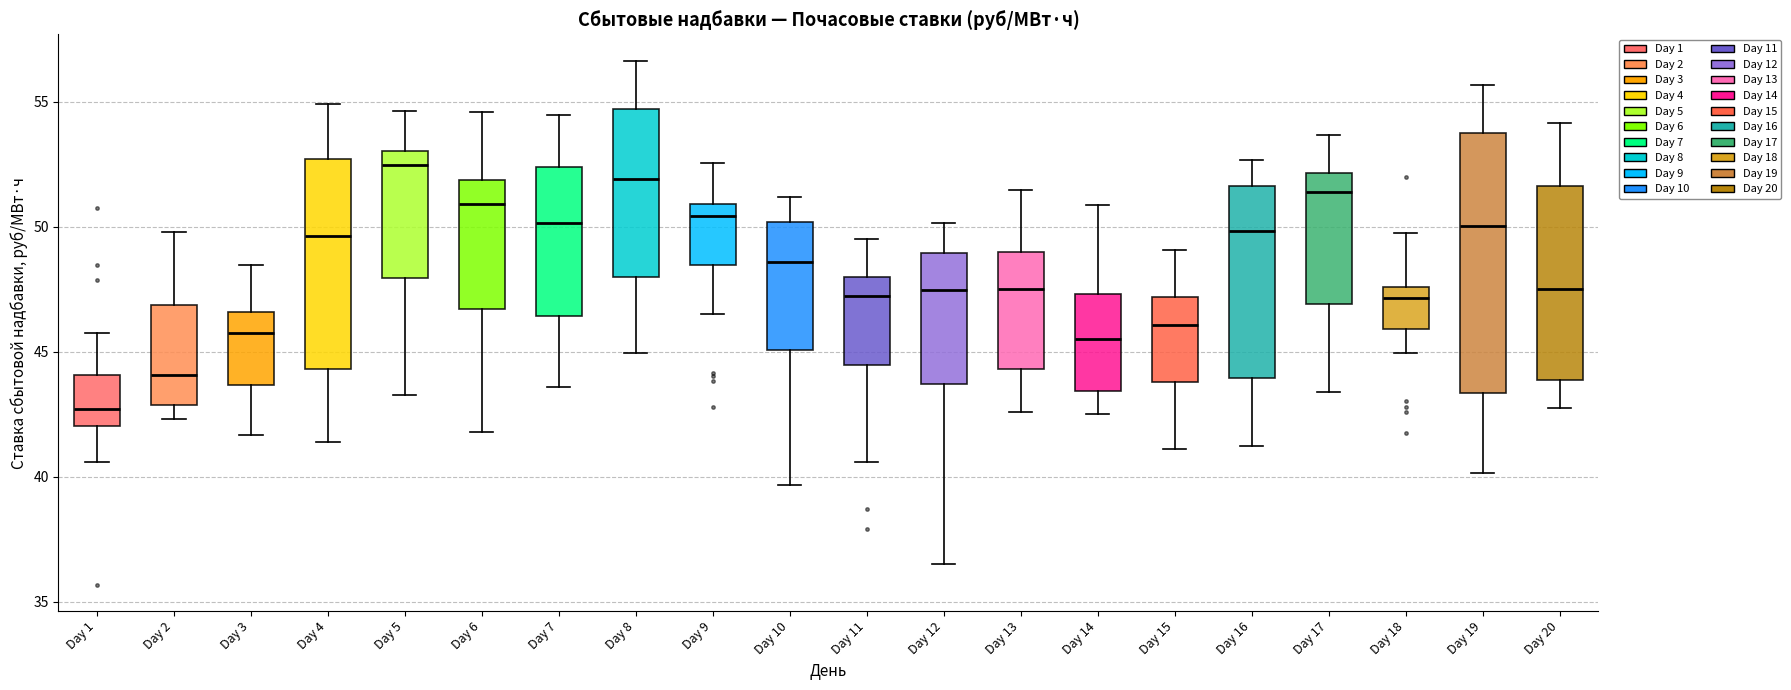

Reading left to right, read every box against the y-axis: the position of its median line, the range the box covers, and the ends of its whiskers. The values are not printed on the chart, so give them approximately, as read against the axis.

Day 1: median 42.5, box 42.0 to 44.0, whiskers 40.5 to 45.5
Day 2: median 44.0, box 43.0 to 47.0, whiskers 42.5 to 50.0
Day 3: median 46.0, box 43.5 to 46.5, whiskers 41.5 to 48.5
Day 4: median 49.5, box 44.5 to 52.5, whiskers 41.5 to 55.0
Day 5: median 52.5, box 48.0 to 53.0, whiskers 43.5 to 54.5
Day 6: median 51.0, box 46.5 to 52.0, whiskers 42.0 to 54.5
Day 7: median 50.0, box 46.5 to 52.5, whiskers 43.5 to 54.5
Day 8: median 52.0, box 48.0 to 54.5, whiskers 45.0 to 56.5
Day 9: median 50.5, box 48.5 to 51.0, whiskers 46.5 to 52.5
Day 10: median 48.5, box 45.0 to 50.0, whiskers 39.5 to 51.0
Day 11: median 47.0, box 44.5 to 48.0, whiskers 40.5 to 49.5
Day 12: median 47.5, box 43.5 to 49.0, whiskers 36.5 to 50.0
Day 13: median 47.5, box 44.5 to 49.0, whiskers 42.5 to 51.5
Day 14: median 45.5, box 43.5 to 47.5, whiskers 42.5 to 51.0
Day 15: median 46.0, box 44.0 to 47.0, whiskers 41.0 to 49.0
Day 16: median 50.0, box 44.0 to 51.5, whiskers 41.0 to 52.5
Day 17: median 51.5, box 47.0 to 52.0, whiskers 43.5 to 53.5
Day 18: median 47.0, box 46.0 to 47.5, whiskers 45.0 to 49.5
Day 19: median 50.0, box 43.5 to 53.5, whiskers 40.0 to 55.5
Day 20: median 47.5, box 44.0 to 51.5, whiskers 42.5 to 54.0